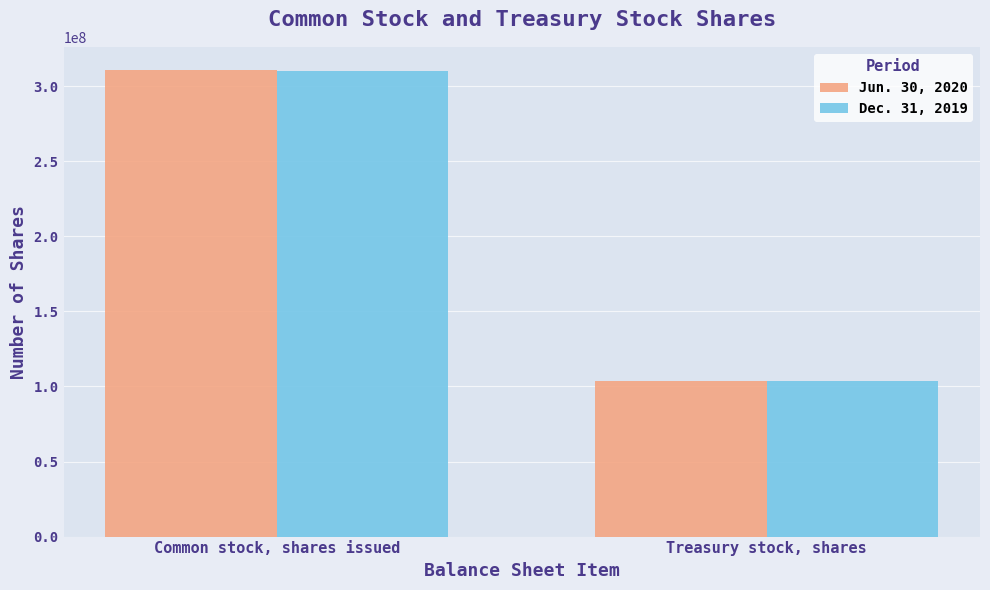

What is the difference between the Jun. 30, 2020 values at Treasury stock, shares and Common stock, shares issued?

206900000